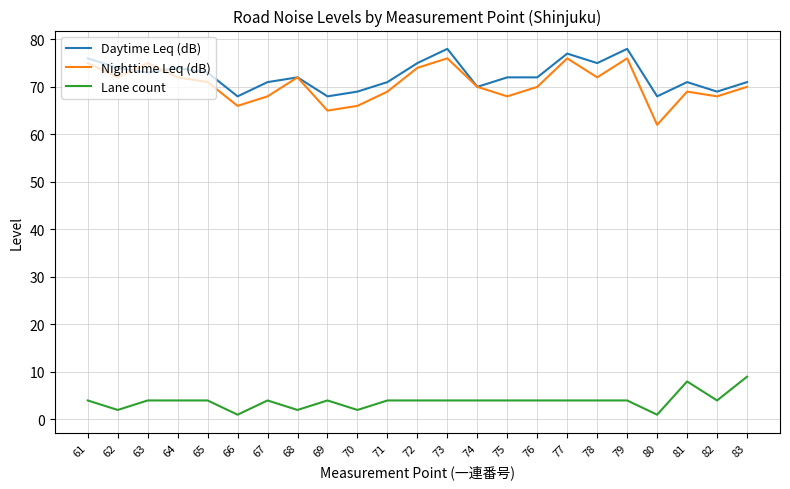

True or false: Lane count and Nighttime Leq (dB) cross at least once.

False